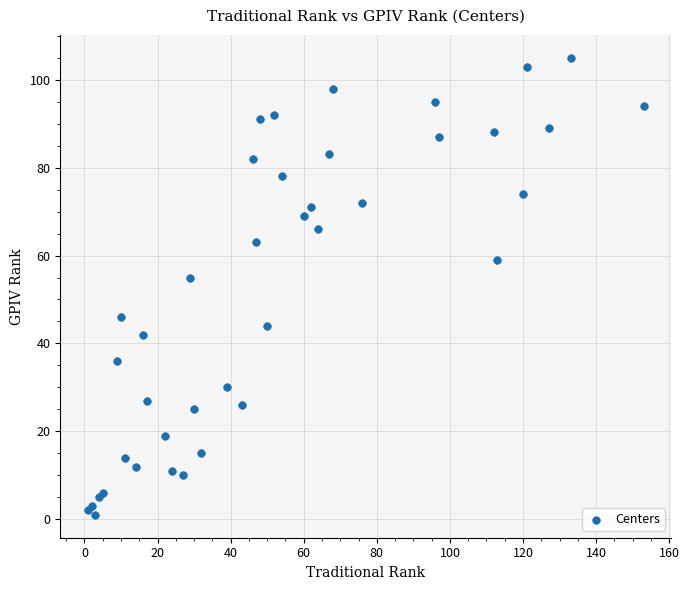

What Y value in the scatter plot is closest to 53?

55